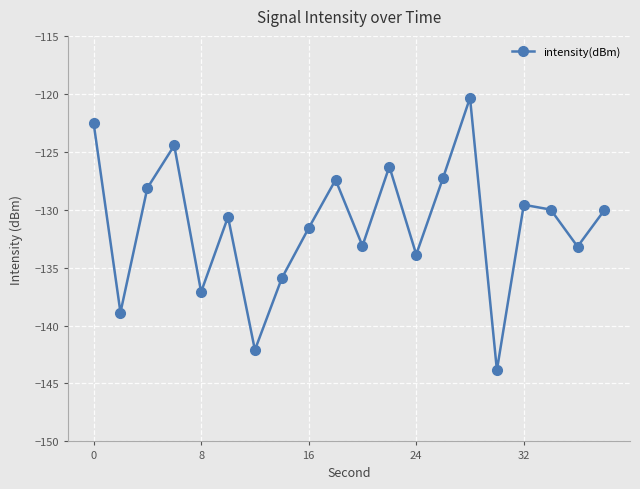

What is the value of the 9th point from the left?

-131.6